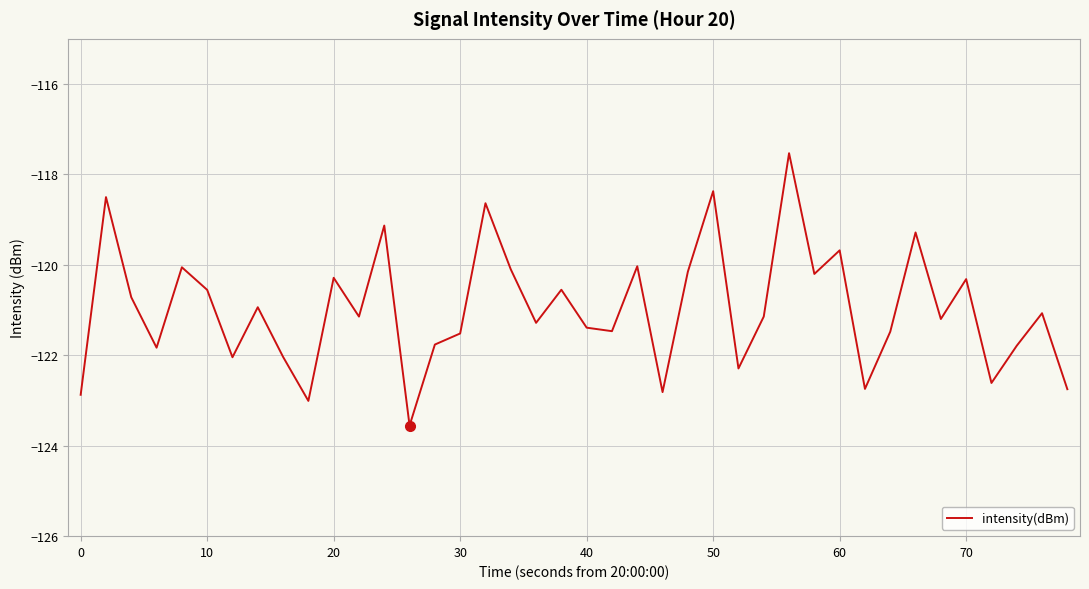

What is the greatest value displayed?

-117.5